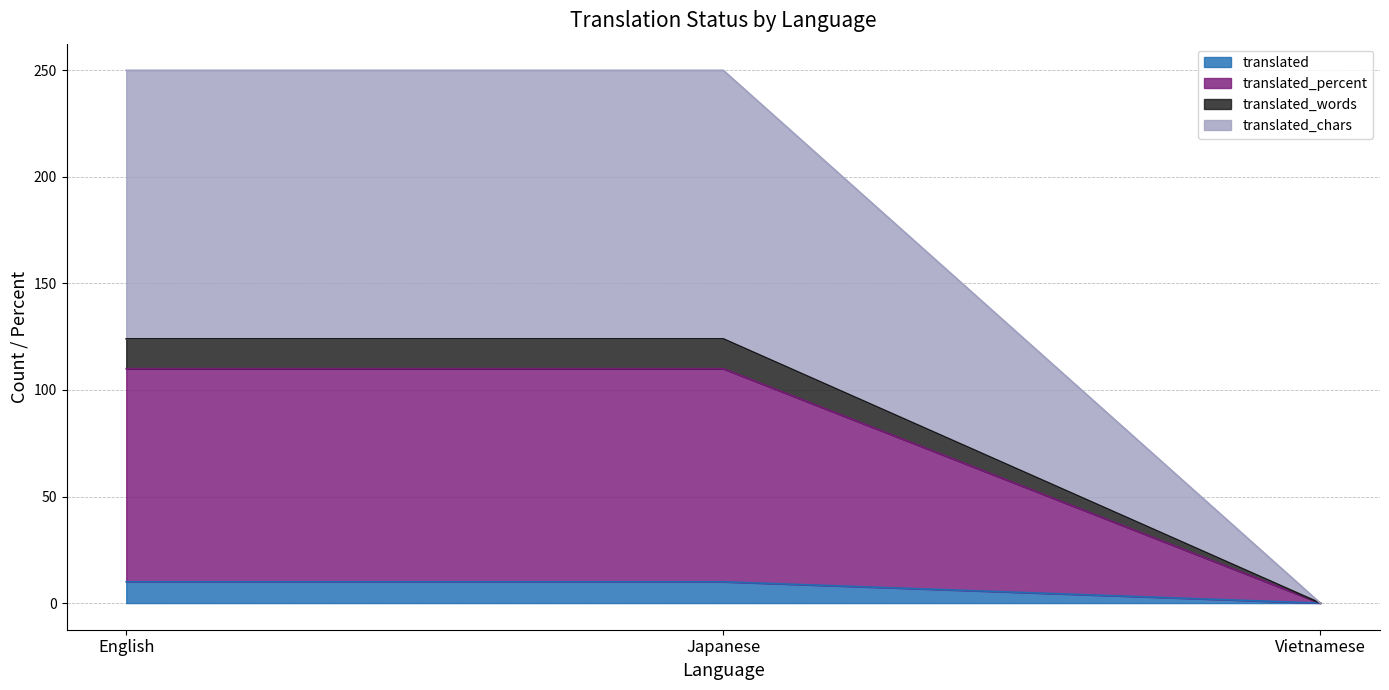

How many translated values are between 0 and 124?

3